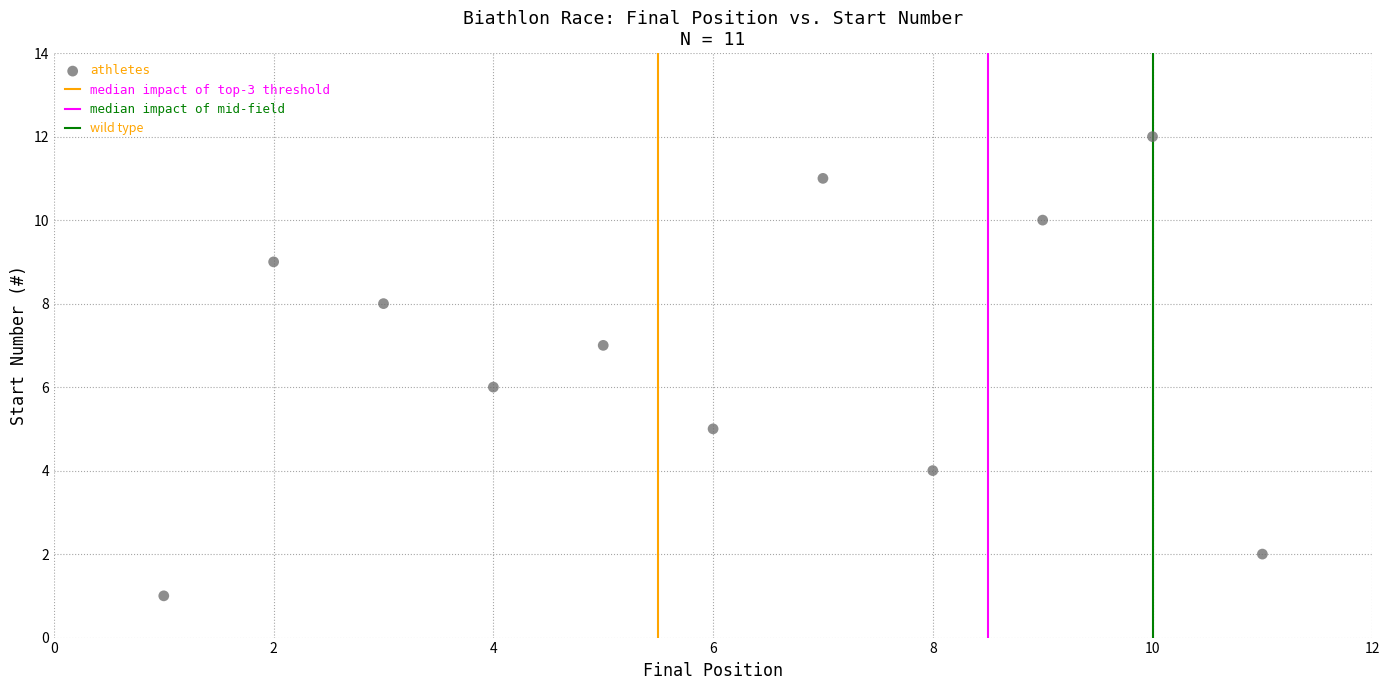

What is the range of X values (max minus min)?

10